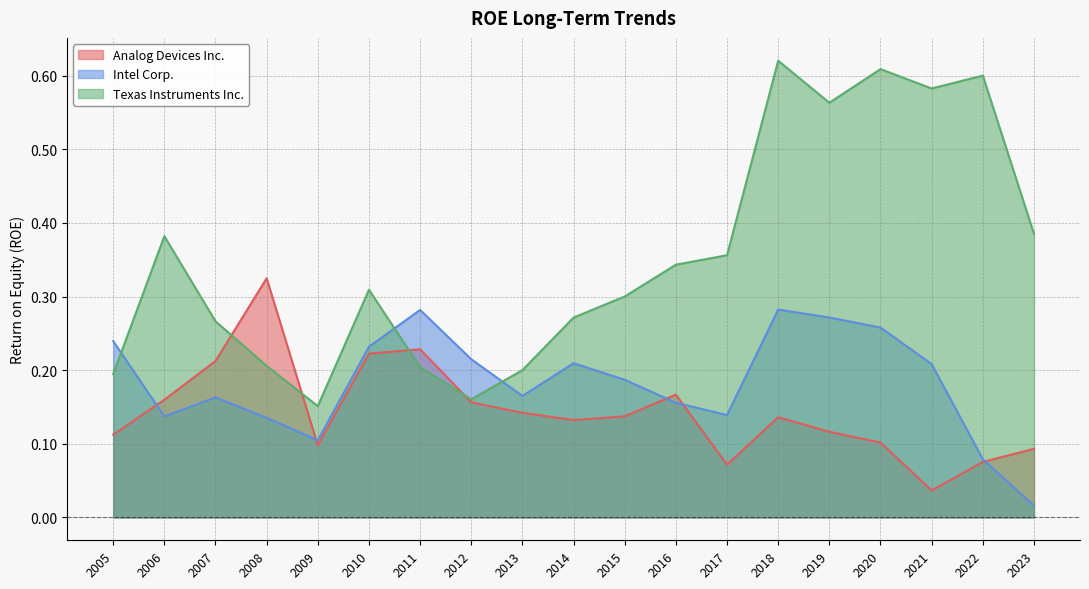

True or false: Analog Devices Inc. and Texas Instruments Inc. cross at least once.

True